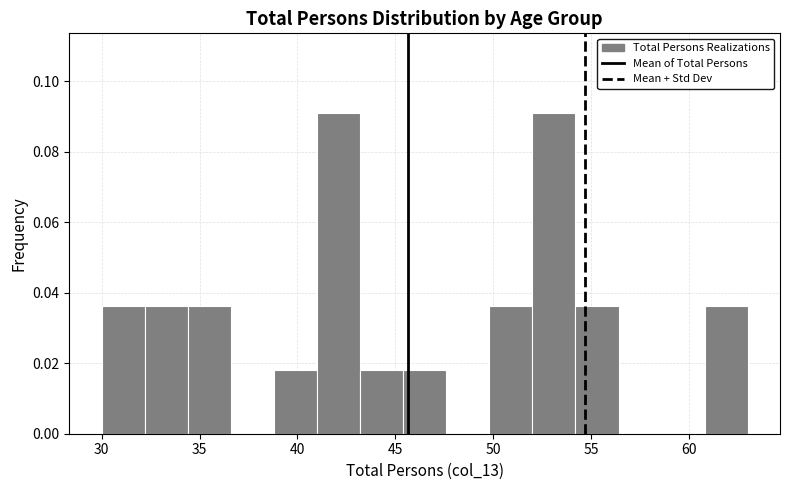

Reading left to right, list every bar in this chart as the range it spans on the x-axis followed by its height. Neither the bar edges nor the heights are printed on the chart, so give them approximately, as read against the axes.

30.0 to 32.2: 0.036
32.2 to 34.4: 0.036
34.4 to 36.6: 0.036
36.6 to 38.8: 0
38.8 to 41.0: 0.018
41.0 to 43.2: 0.090
43.2 to 45.4: 0.018
45.4 to 47.6: 0.018
47.6 to 49.8: 0
49.8 to 52.0: 0.036
52.0 to 54.2: 0.090
54.2 to 56.4: 0.036
56.4 to 58.6: 0
58.6 to 60.8: 0
60.8 to 63.0: 0.036